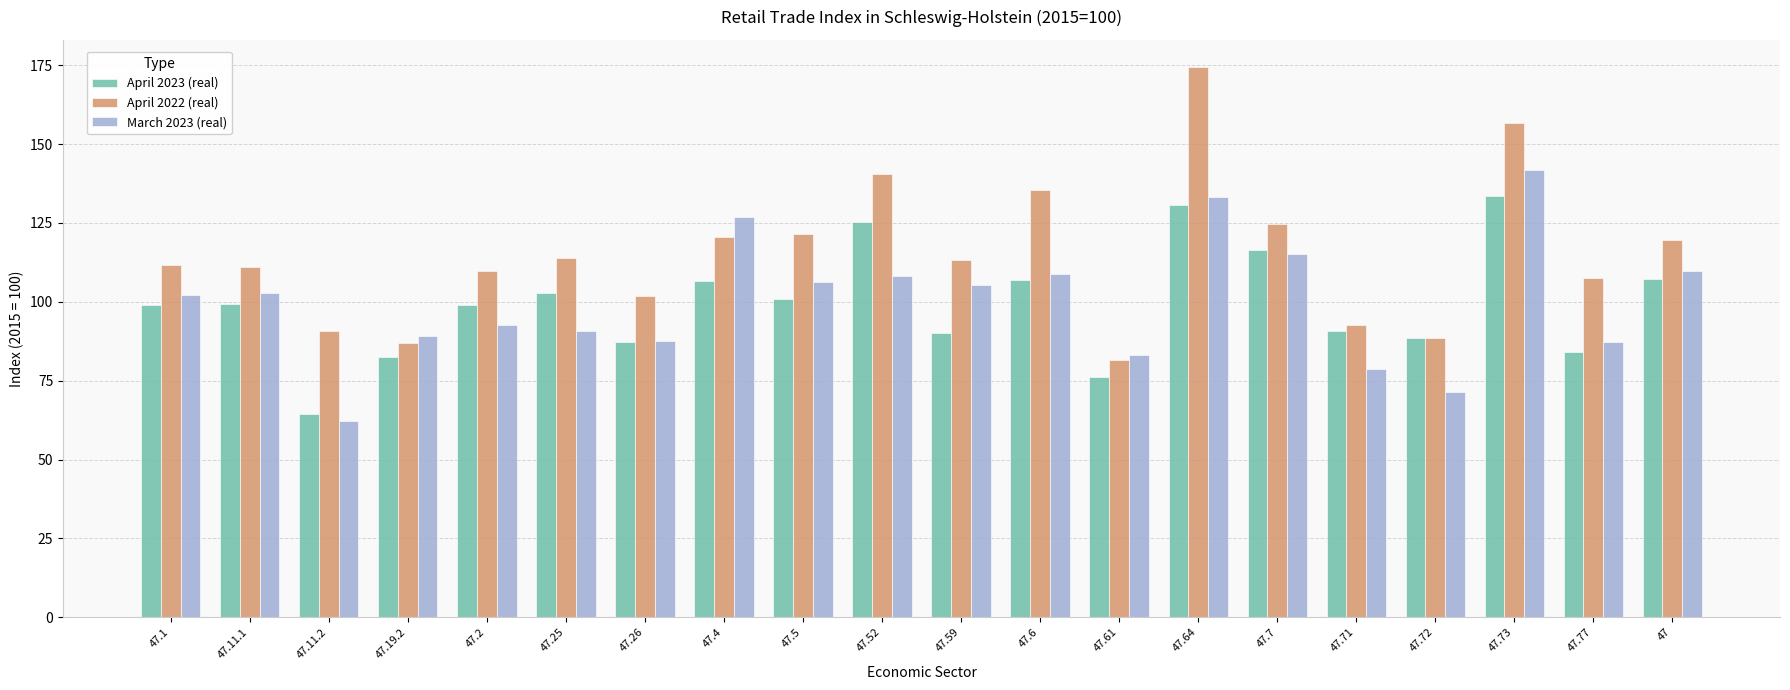

Read the March 2023 (real) value at 47.5.

106.4